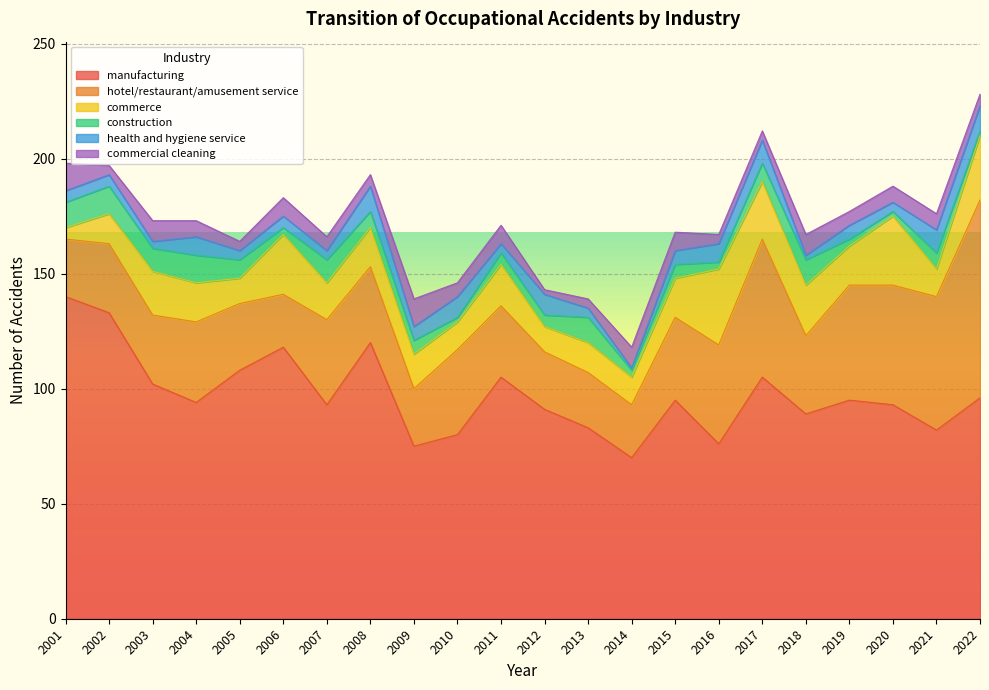

Does the chart display data point markers on the line(s)?

No